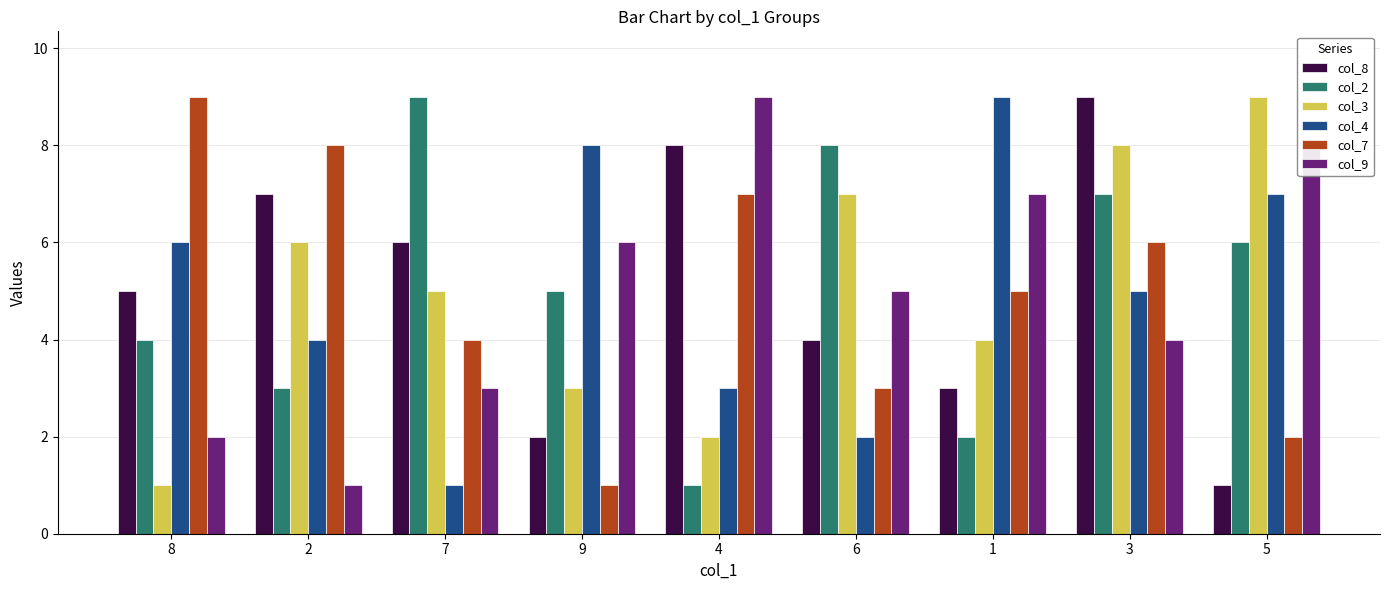

What is the label of the 6th bar from the left?

6